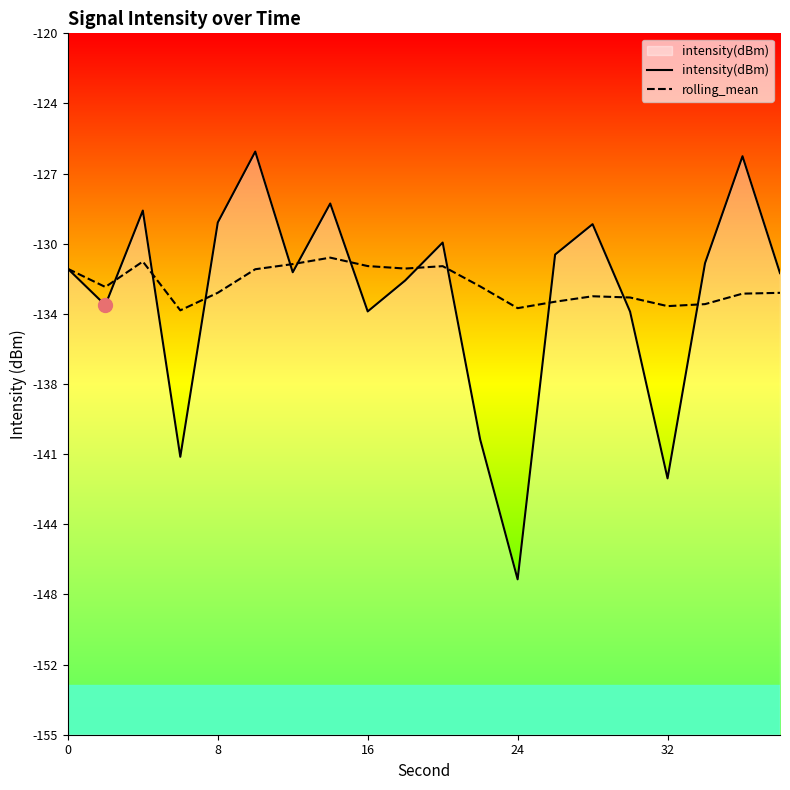

Reading left to right, what are all the values shown in this chart?

intensity(dBm): -131.8	-133.6	-128.8	-141.1	-129.4	-125.9	-131.9	-128.5	-133.9	-132.3	-130.4	-140.3	-147.2	-131.0	-129.5	-133.9	-142.2	-131.5	-126.1	-132.0
rolling_mean: -131.8	-132.7	-131.4	-133.8	-132.9	-131.8	-131.5	-131.2	-131.6	-131.7	-131.6	-132.6	-133.7	-133.4	-133.1	-133.2	-133.6	-133.5	-133.0	-132.9